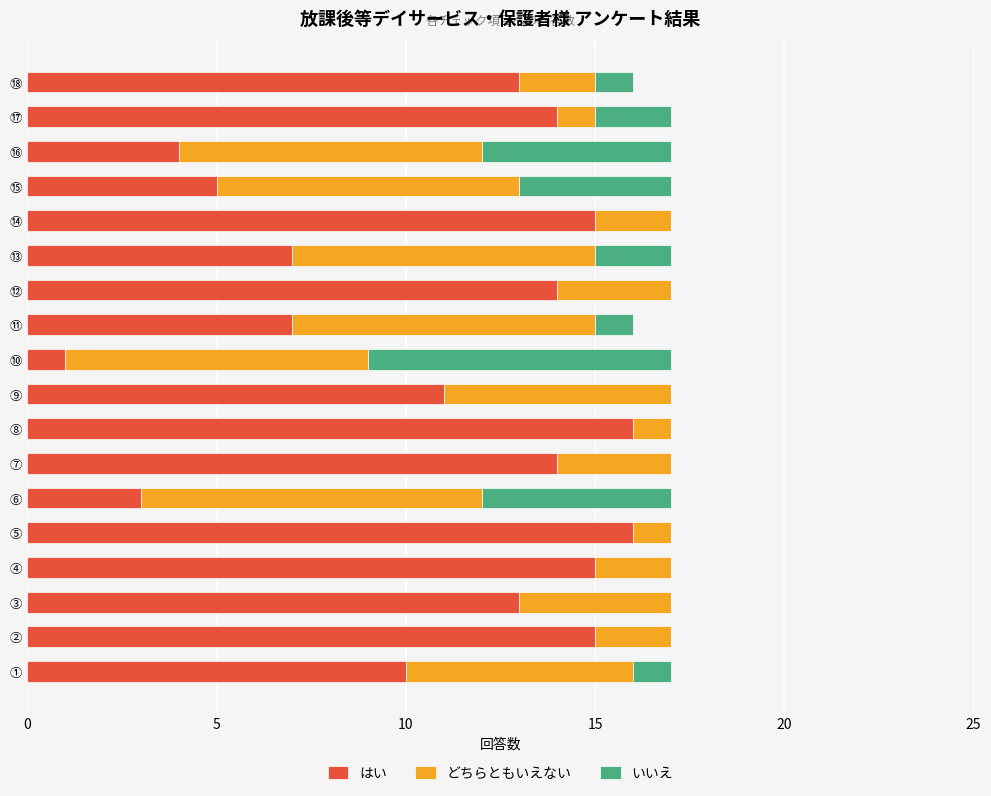

What is the maximum value for はい?

16